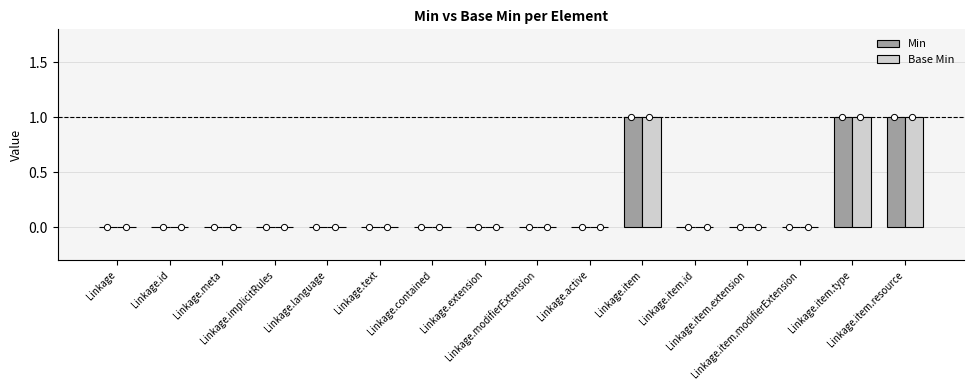

Is the value of Base Min at Linkage.implicitRules greater than the value of Min at Linkage.item?

No